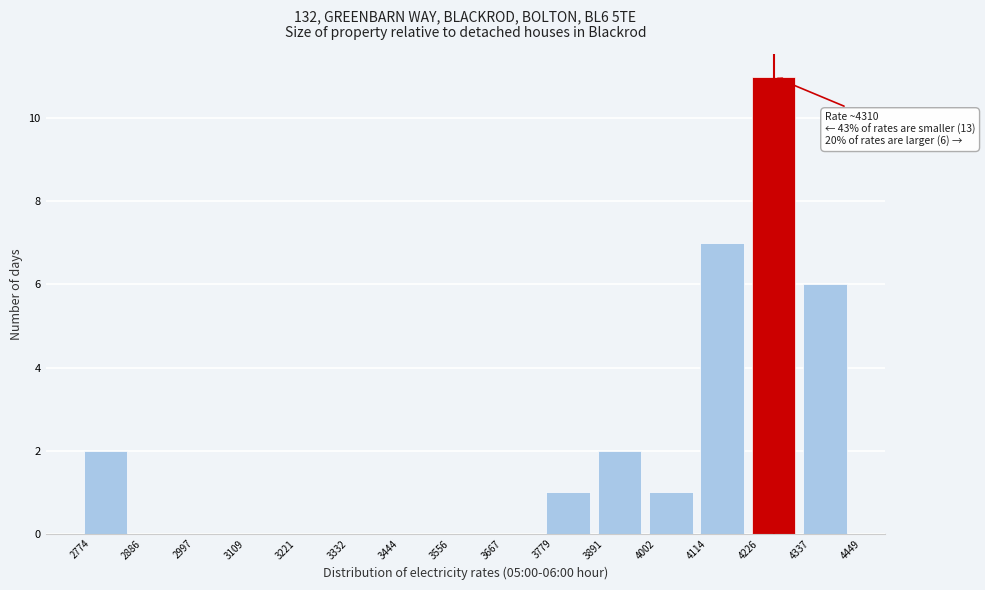

Which range on the x-axis has the tallest bar?

4226 to 4337